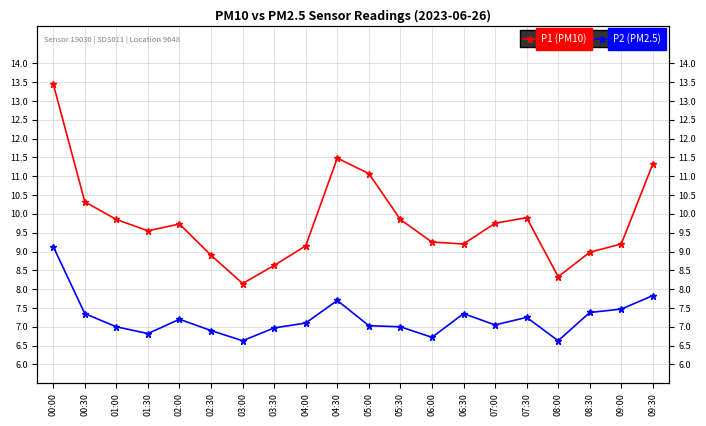

At which category is the sum across all series the highest?

00:00